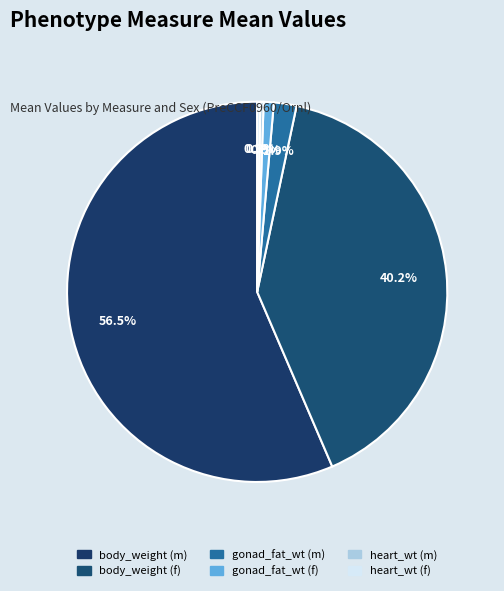

What percentage is NOT represented by heart_wt (m)?

99.7%